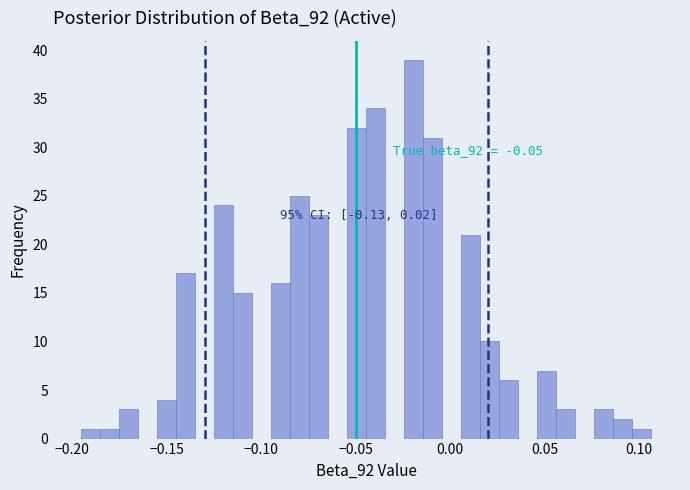

Around what value on the x-axis is the tallest bar? Give the approximate position of its centre, as read against the axis.

-0.020